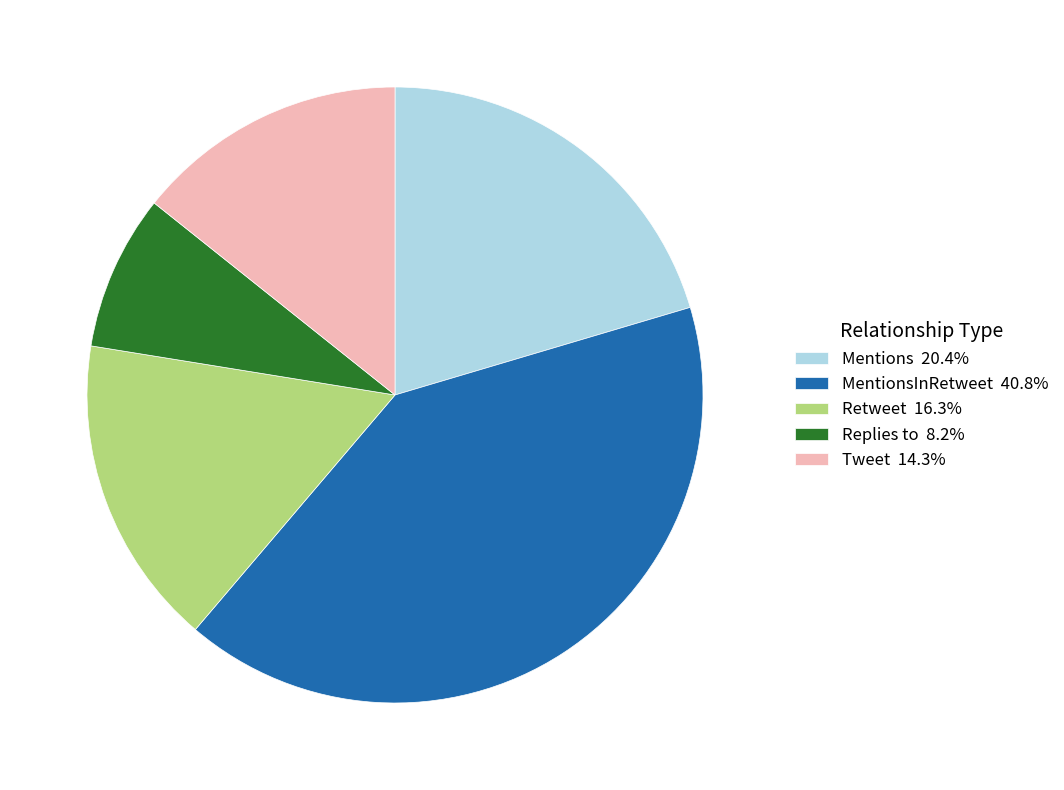

Does Retweet 16.3% account for over 50% of the chart?

No